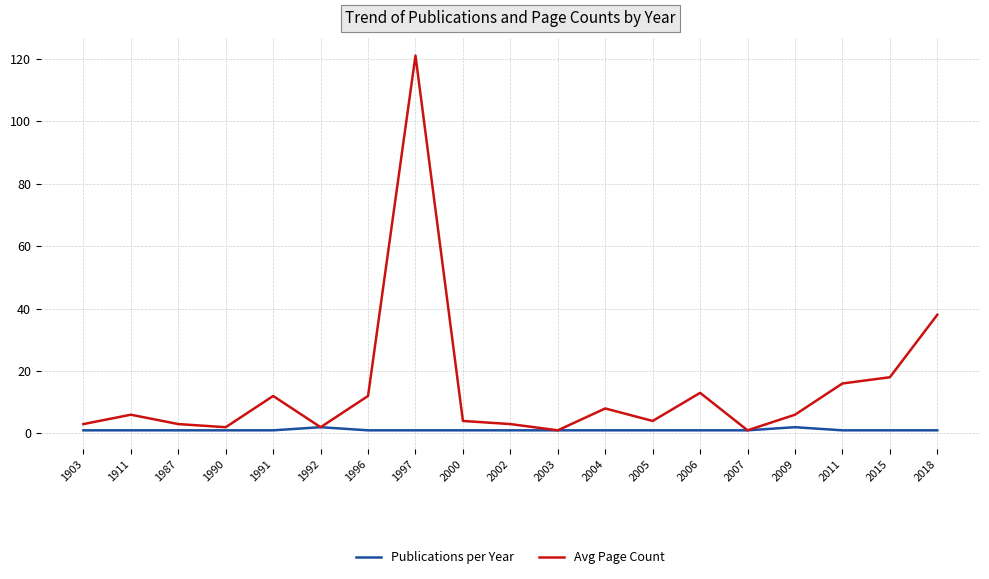

Where is Avg Page Count nearest to the value 61?

2018